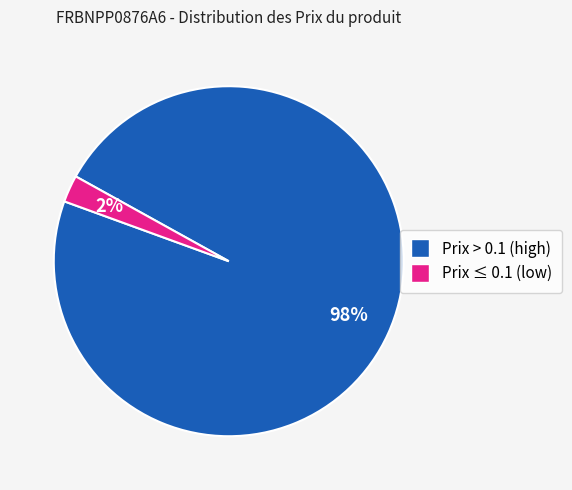

Is there a majority slice in this chart?

Yes